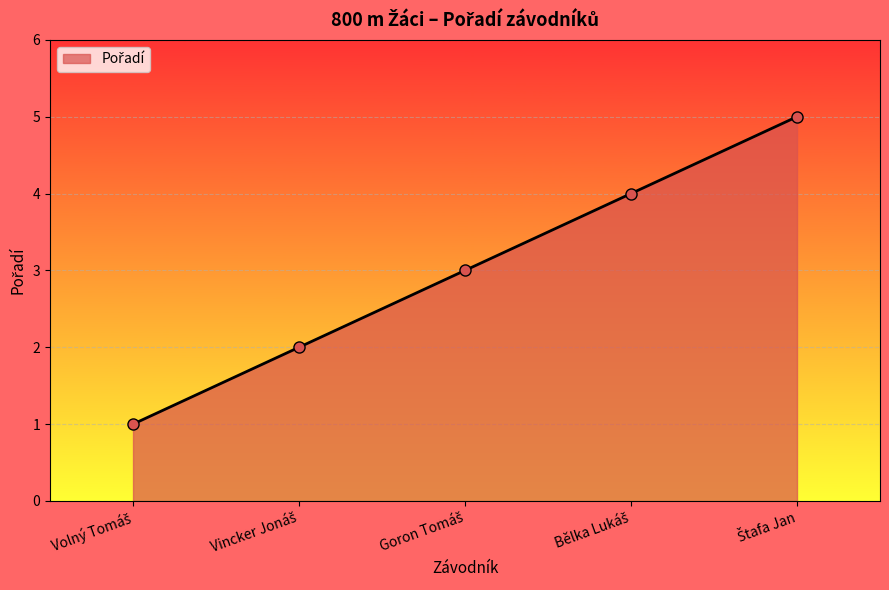

What is the greatest value displayed?

5